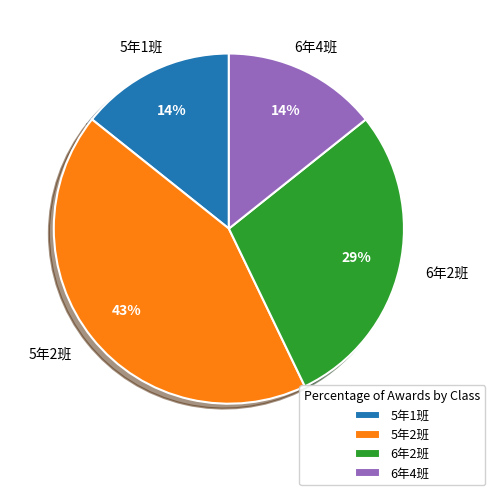

Which category has the biggest portion of the pie?

5年2班